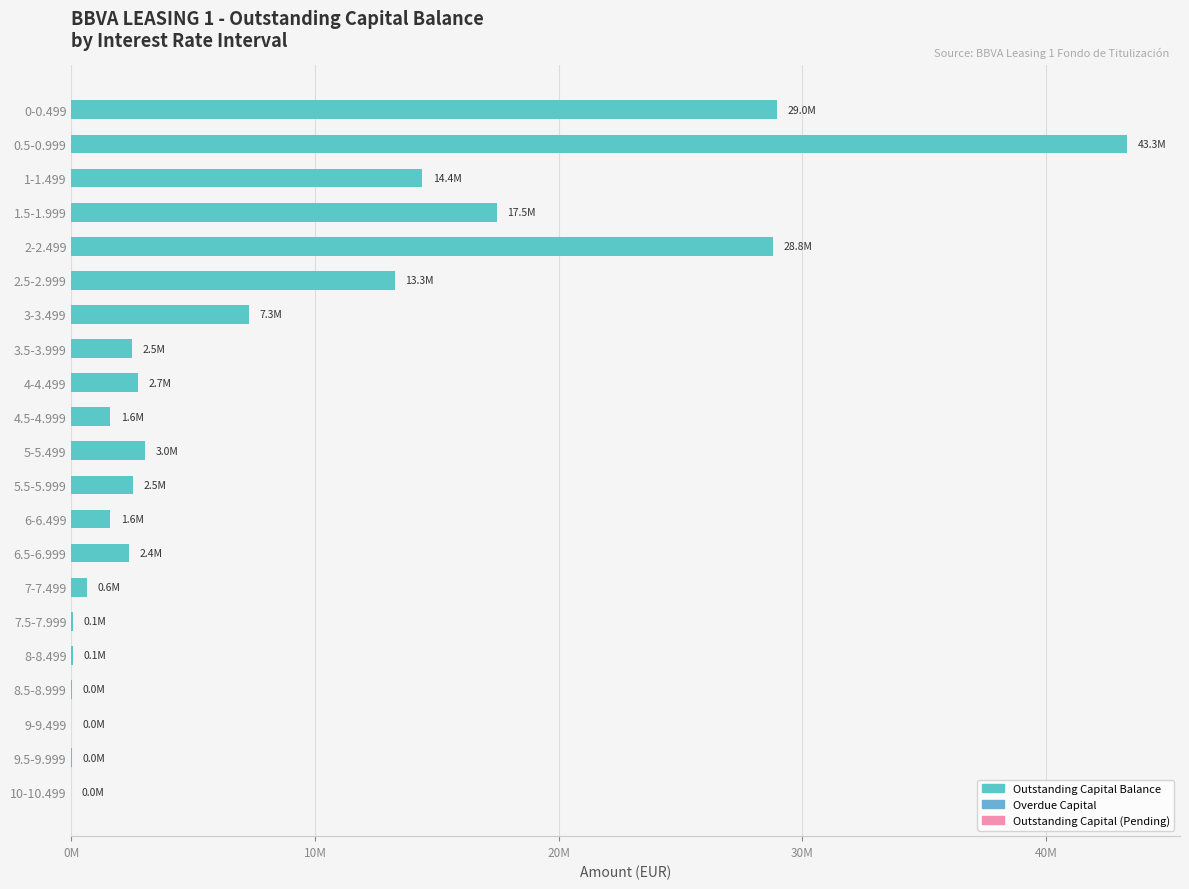

Are the bars horizontal?

Yes